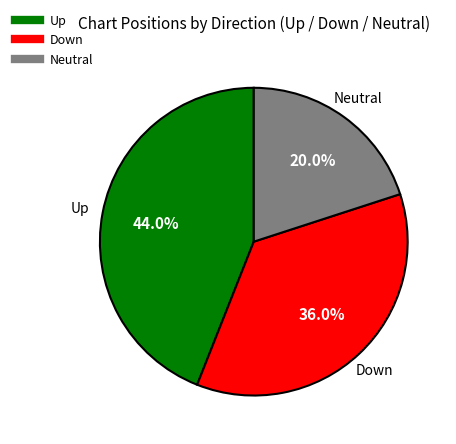

Does any single category account for the majority?

No